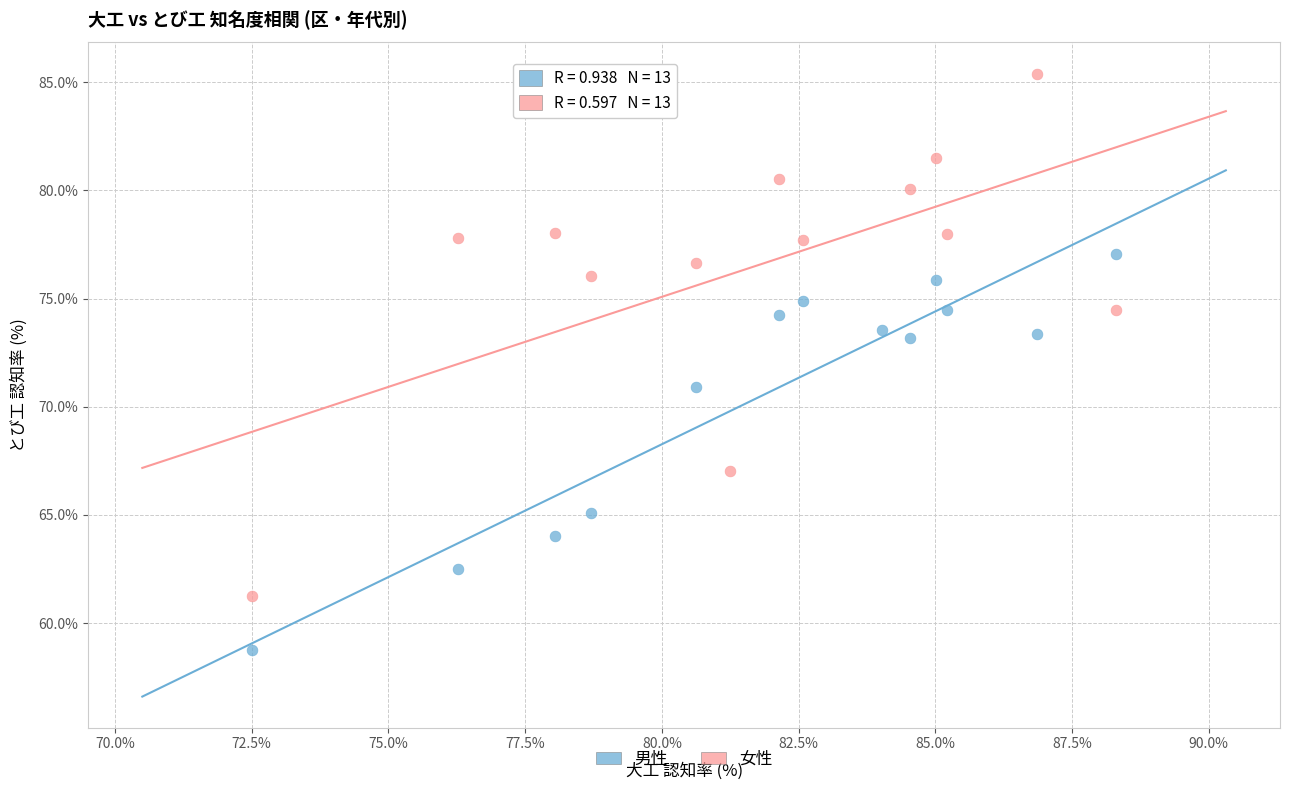

Which series reaches the minimum Y coordinate?

男性